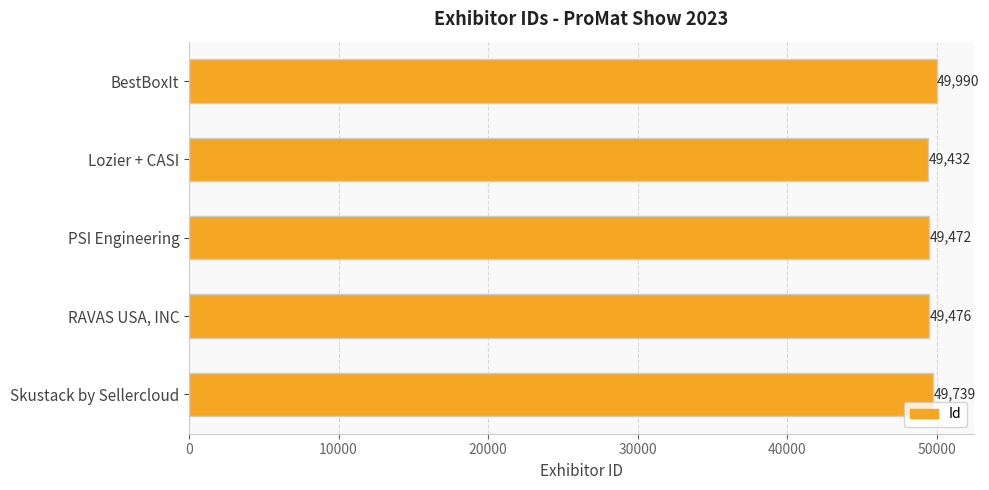

Reading top to bottom, list all the values displayed in this chart.

BestBoxIt=49990	Lozier + CASI=49432	PSI Engineering=49472	RAVAS USA, INC=49476	Skustack by Sellercloud=49739